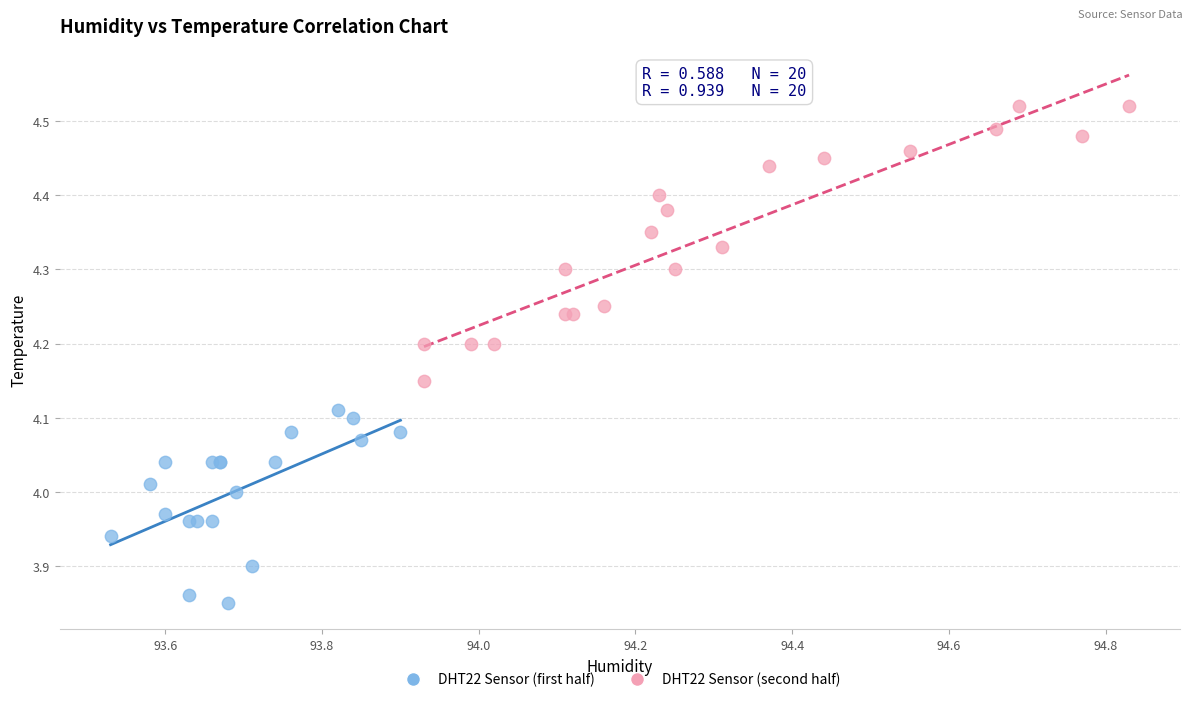

Which series has the widest spread of Y values?

DHT22 Sensor (second half)